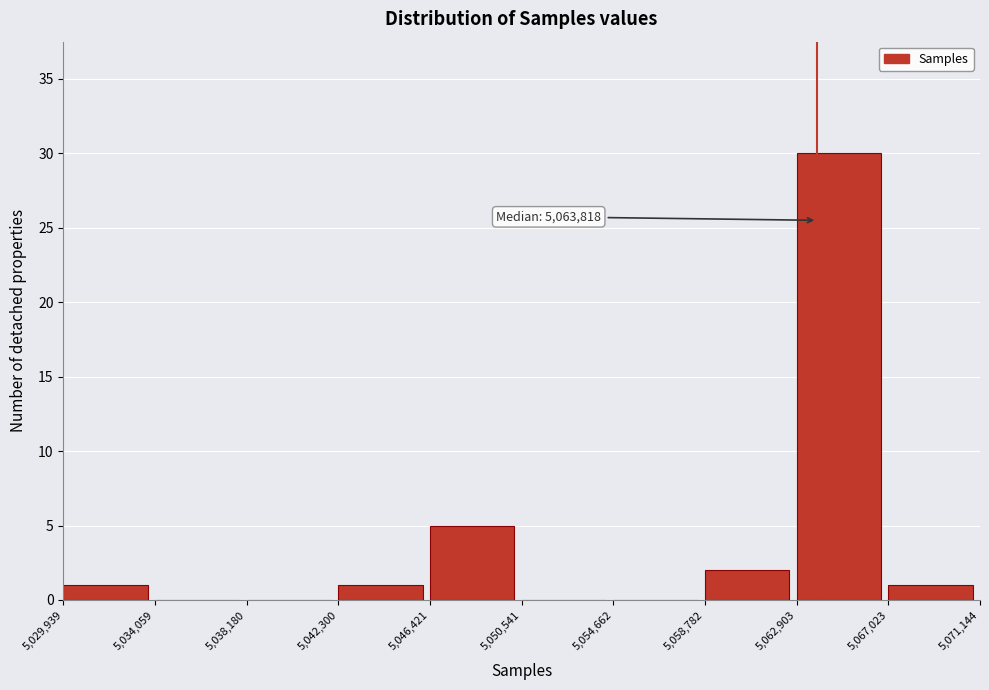

Over which range of the x-axis is the bar tallest?

5,062,903 to 5,067,023